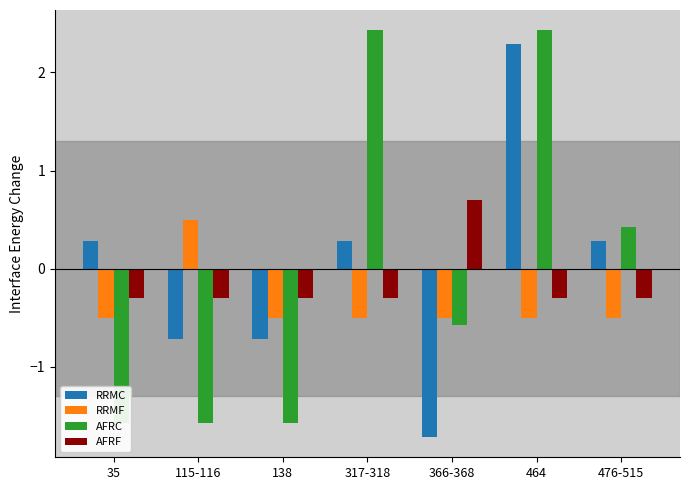

The value of AFRC at 464 is 2.4. True or false?

True